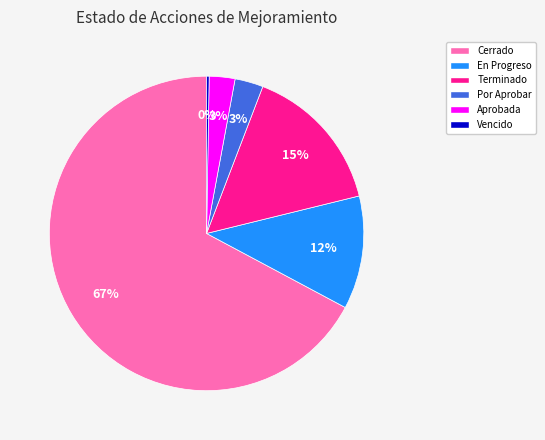

Is Cerrado the majority of the pie?

Yes